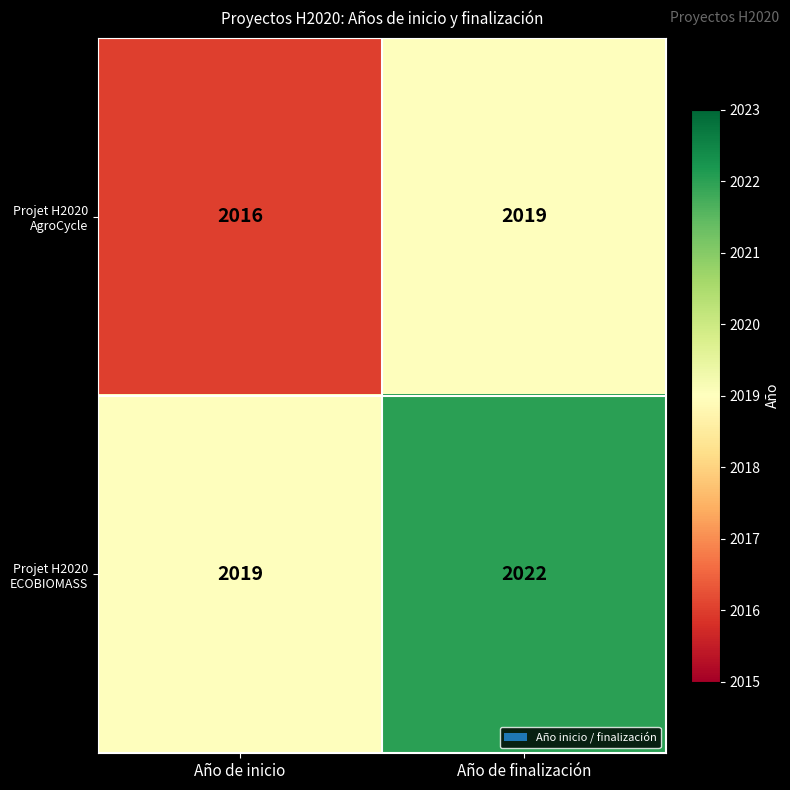

Rank the series at Año de inicio from highest to lowest value.

Projet H2020 ECOBIOMASS, Projet H2020 AgroCycle